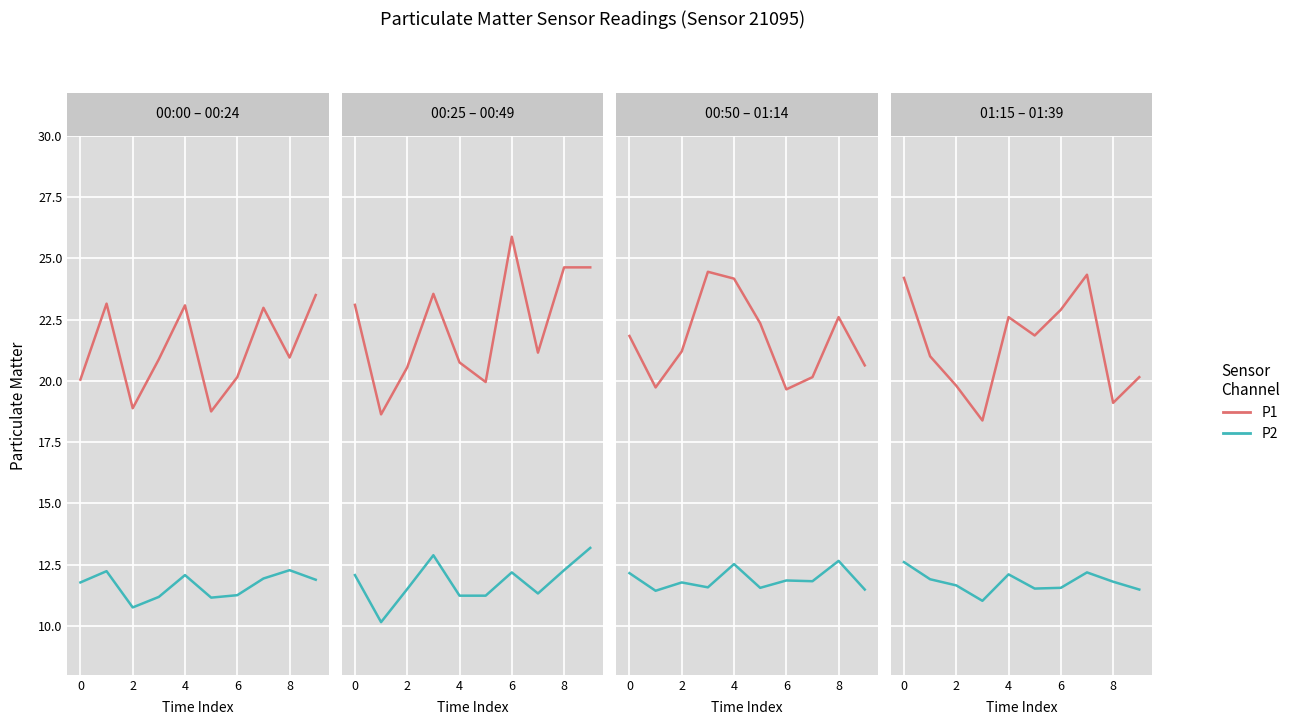

What is the label of the 9th point from the left?

8